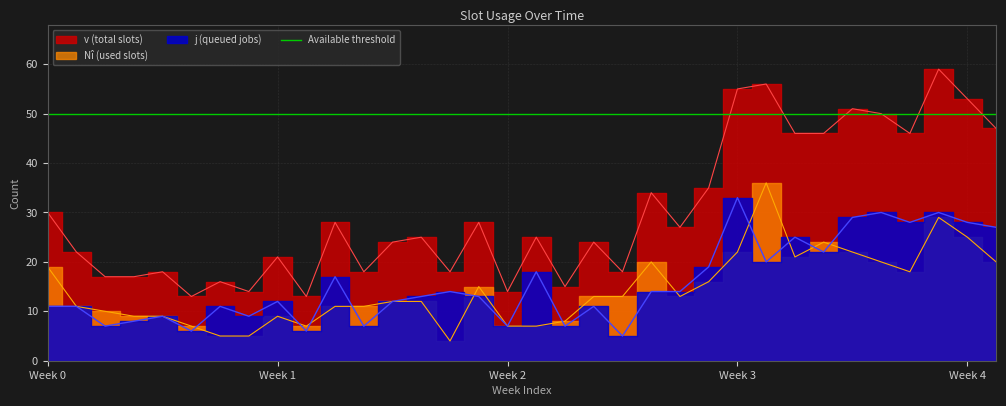

Which series has the largest range (max minus min)?

v